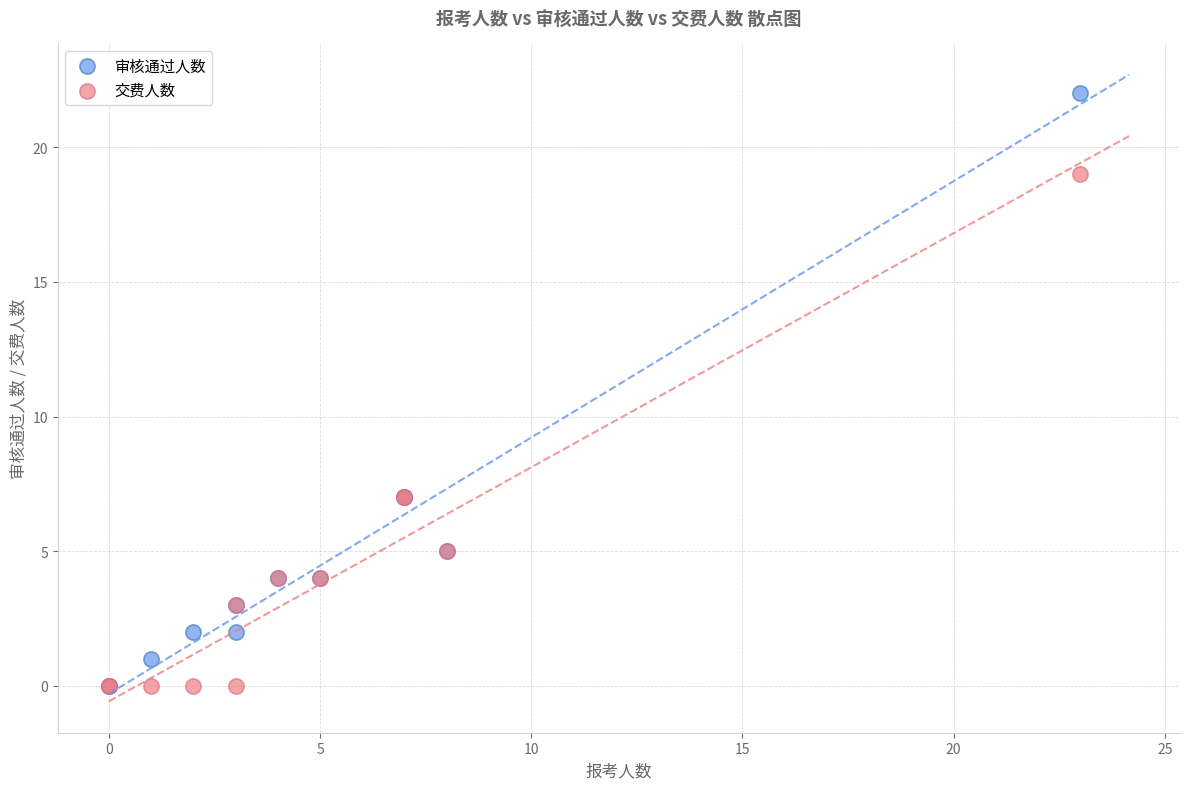

What are all the series names shown in the legend?

审核通过人数, 交费人数